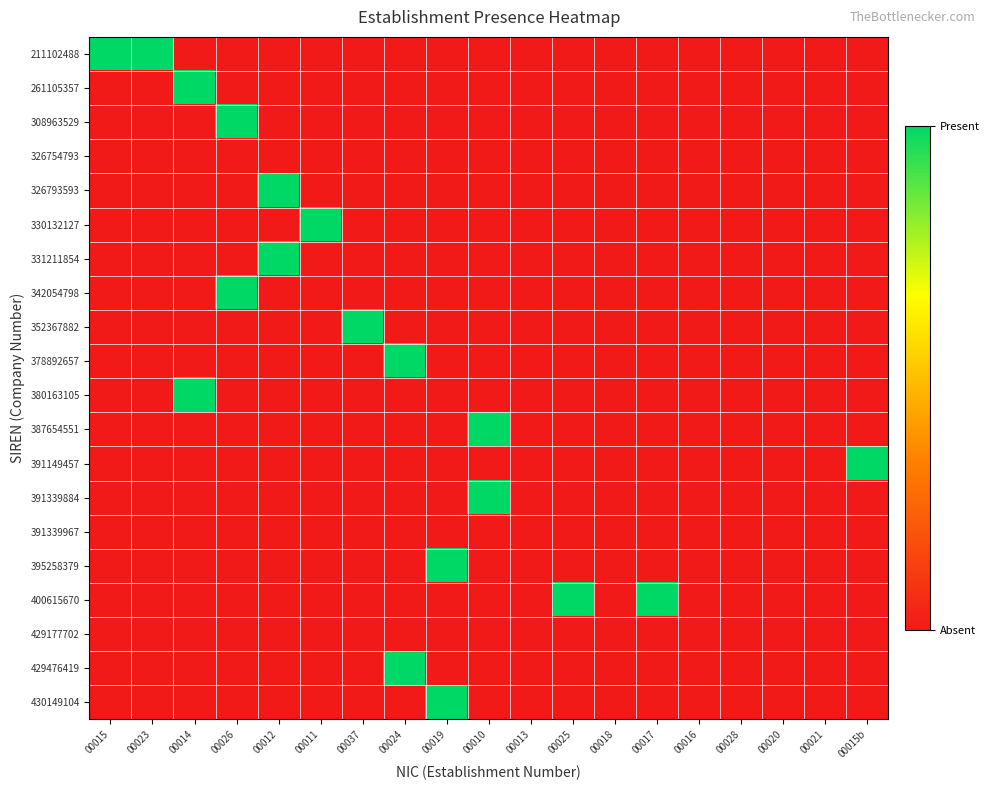

What is the total value across all series at 00026?

2